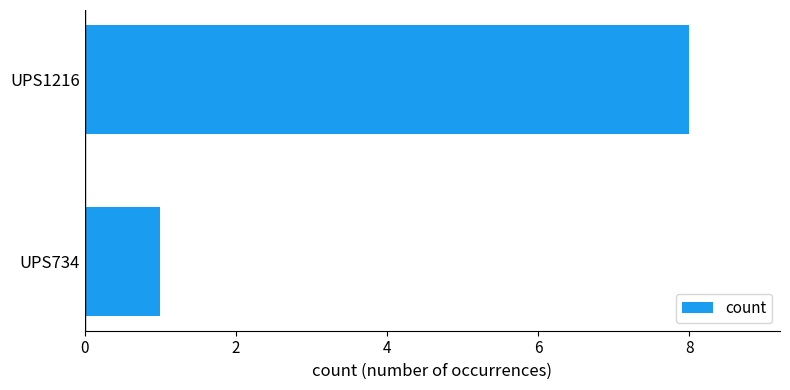

Rank the categories by value from lowest to highest.

UPS734, UPS1216